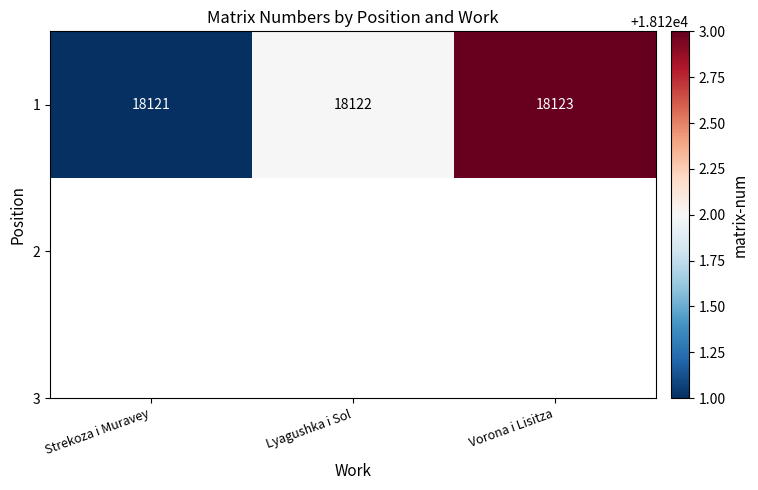

Rank the categories by value from lowest to highest.

Strekoza i Muravey, Lyagushka i Sol, Vorona i Lisitza